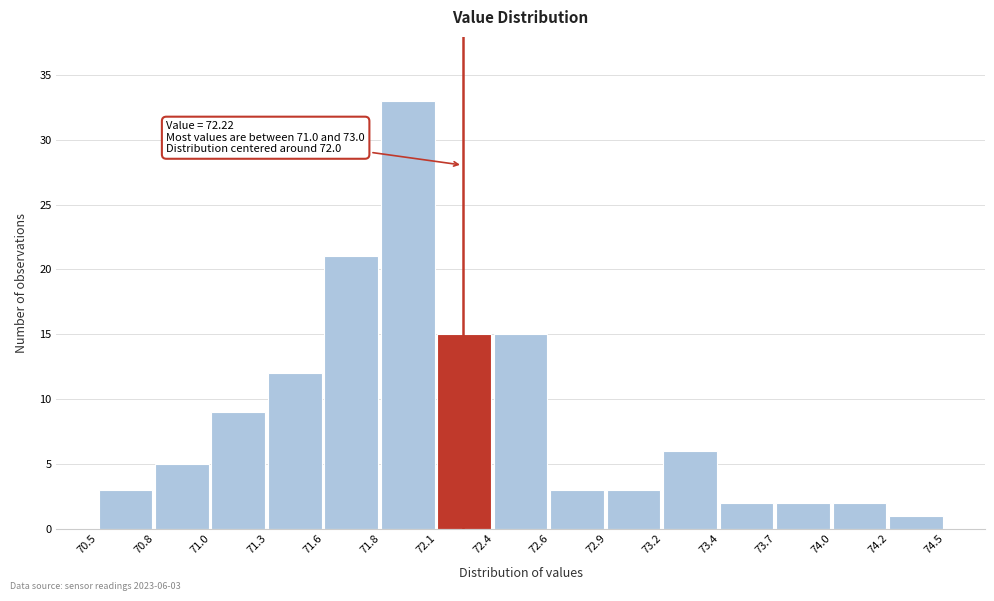

Over which range of the x-axis is the bar tallest?

71.8 to 72.1